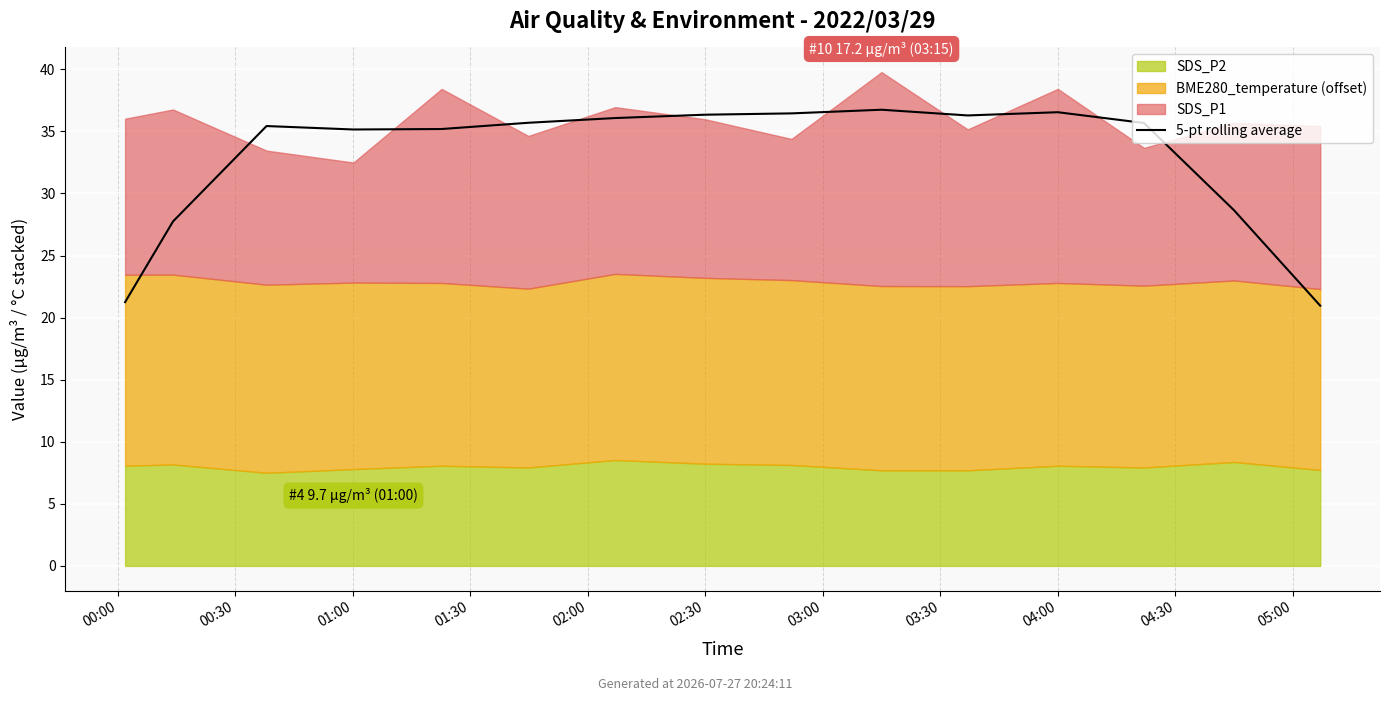

Reading right to left, transcribe all the data shown in this chart.

21.0	28.6	35.7	36.5	36.3	36.7	36.4	36.3	36.1	35.7	35.2	35.2	35.4	27.7	21.2